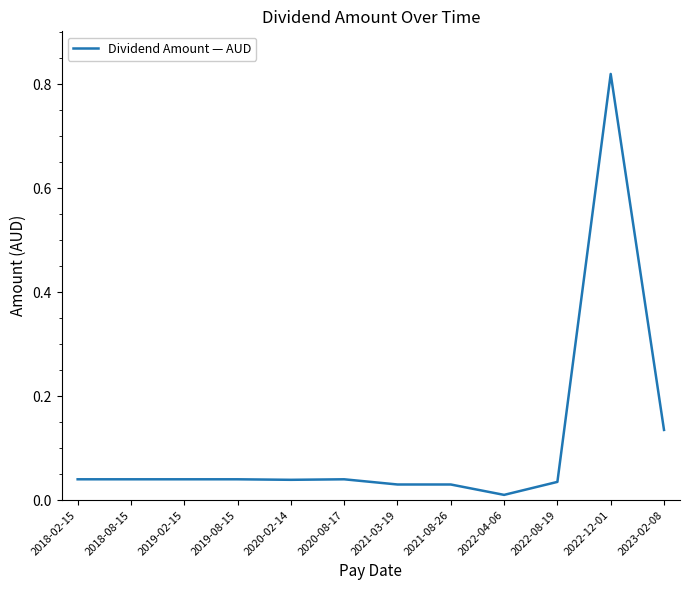

At which label is the value closest to 0?

2022-04-06